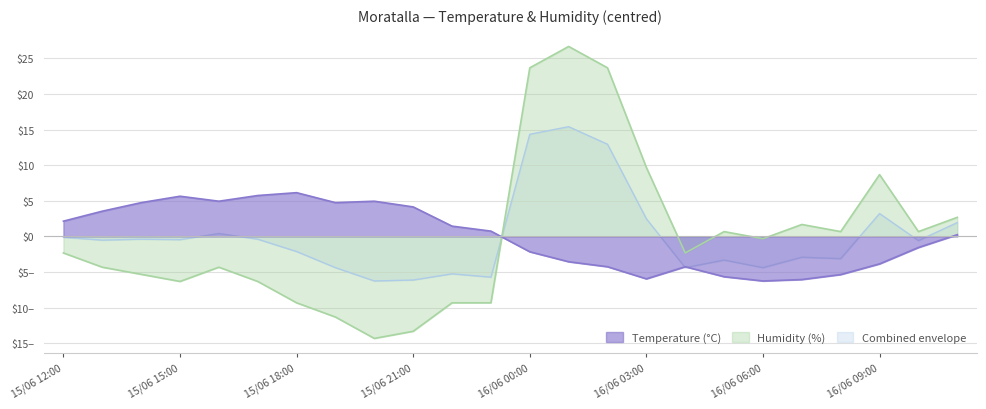

What are all the series names shown in the legend?

Temperature (°C), Humidity (%), Combined envelope